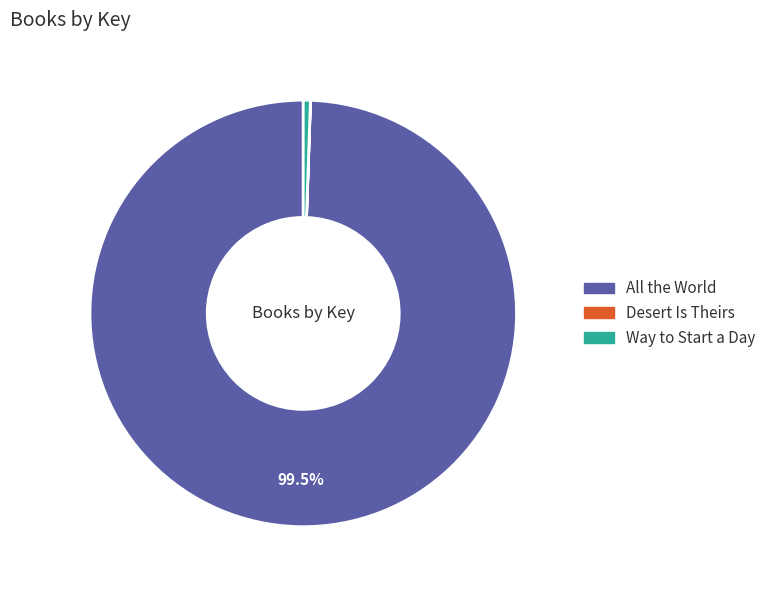

What is the majority slice?

All the World